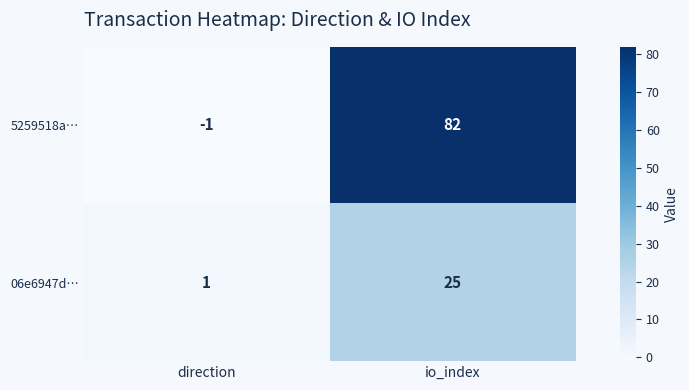

Reading left to right, transcribe all the data shown in this chart.

5259518a…: direction=-1	io_index=82
06e6947d…: direction=1	io_index=25